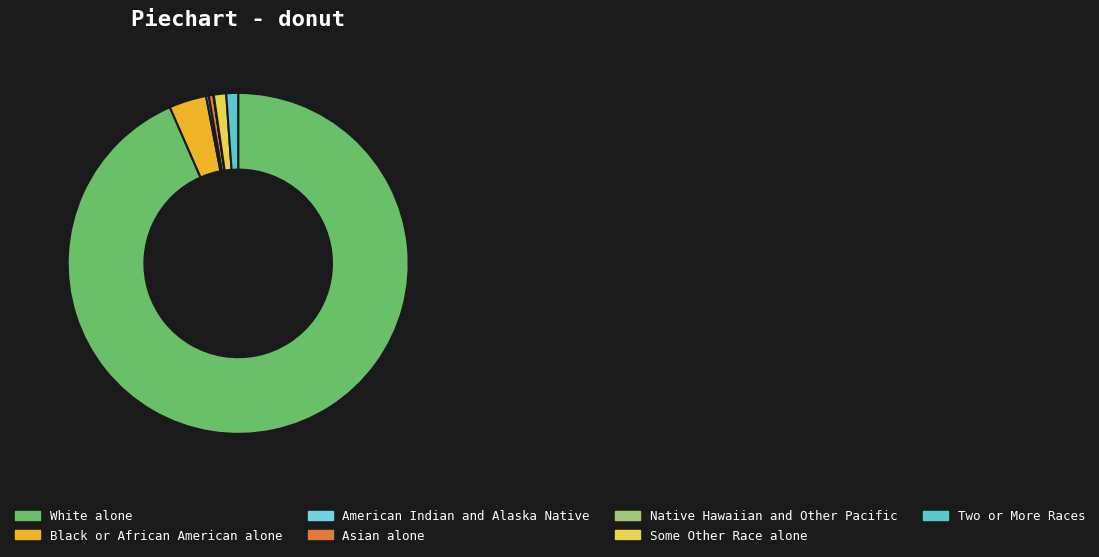

Combined, do Native Hawaiian and Other Pacific and Some Other Race alone account for over 50%?

No